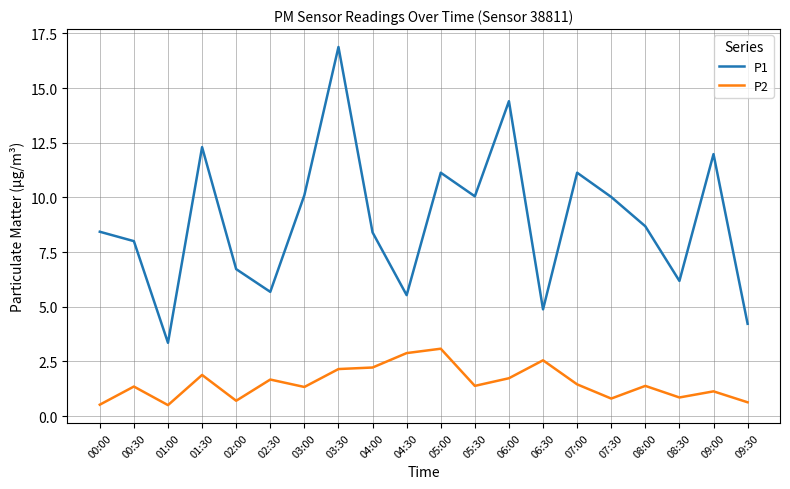

Which series has the largest total across all categories?

P1